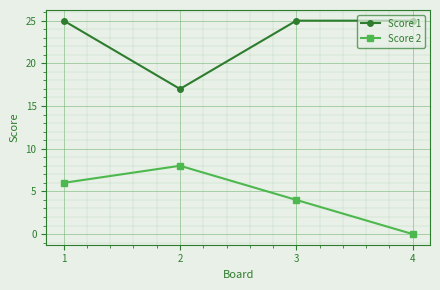

What is the difference between the maximum and minimum values in the Score 1 series?

8